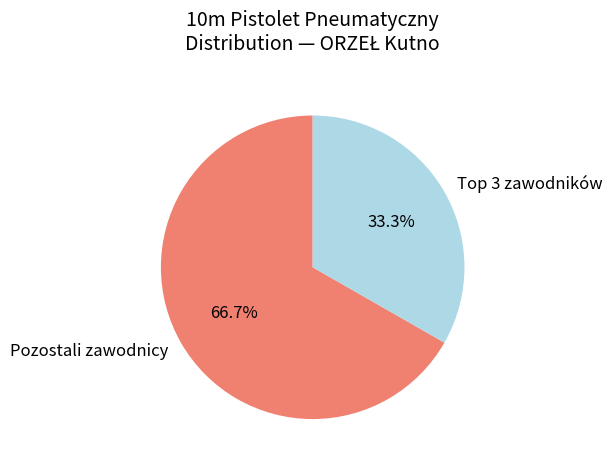

To the nearest percent, what is the average slice percentage?

50%